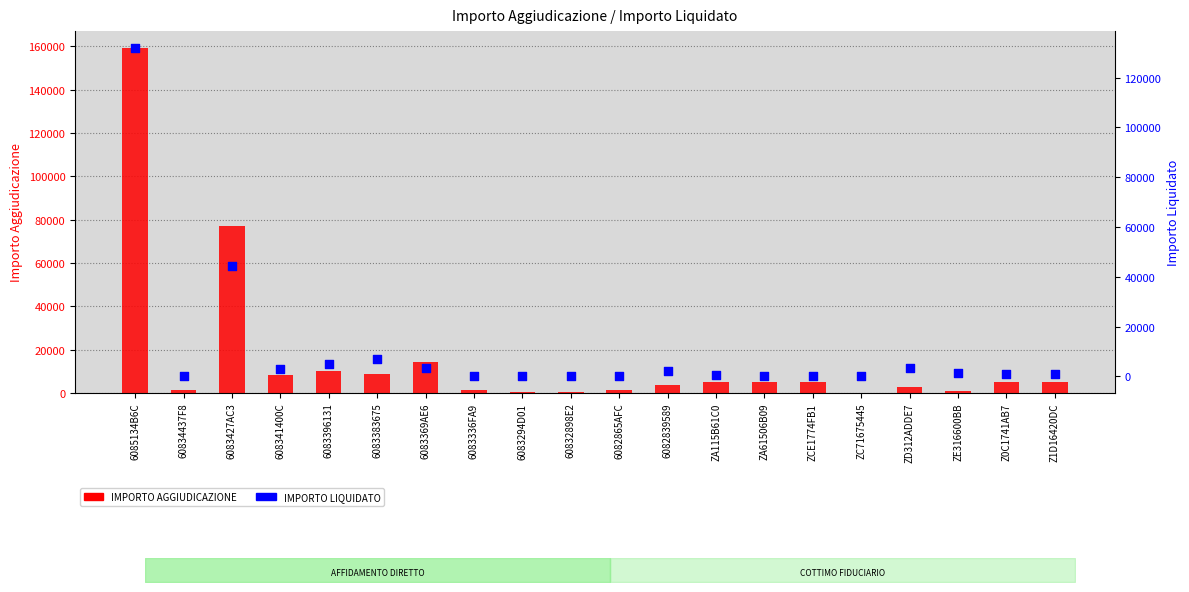

Is the value of IMPORTO AGGIUDICAZIONE at ZA61506B09 greater than the value of IMPORTO LIQUIDATO at 6082839589?

Yes